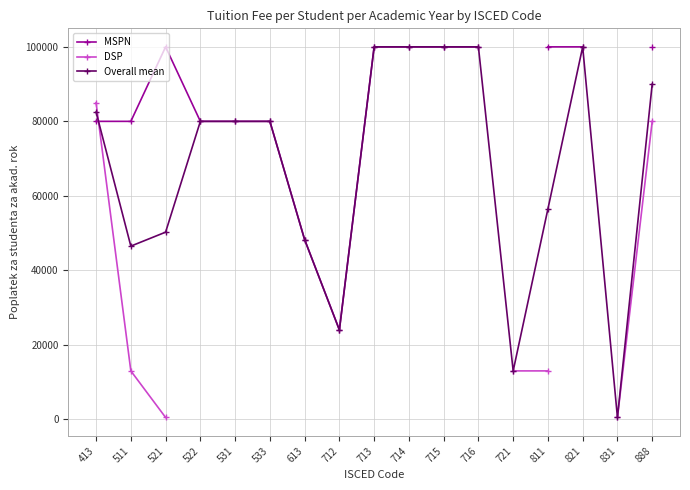

How many values in the MSPN series are below 100000?

7